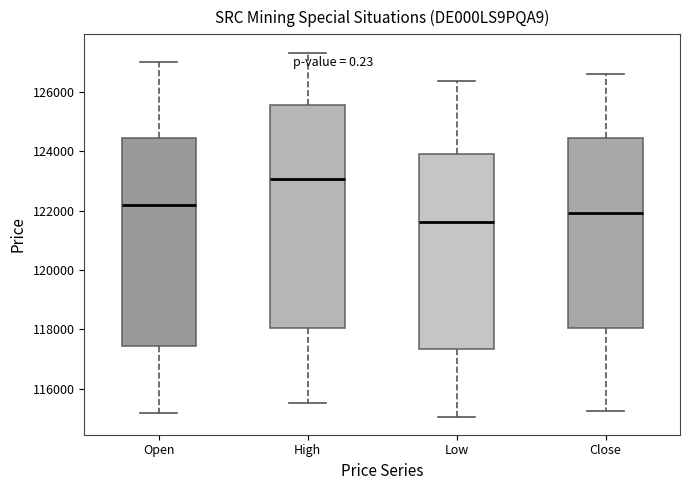

Reading left to right, transcribe this box plot: for each box, give where its median line is, the range the box spans, and where its two whiskers end, as read against the y-axis. The values are not printed on the chart, so give them approximately, as read against the axis.

Open: median 122200, box 117400 to 124400, whiskers 115200 to 127000
High: median 123000, box 118000 to 125600, whiskers 115600 to 127400
Low: median 121600, box 117400 to 123800, whiskers 115000 to 126400
Close: median 122000, box 118000 to 124400, whiskers 115200 to 126600